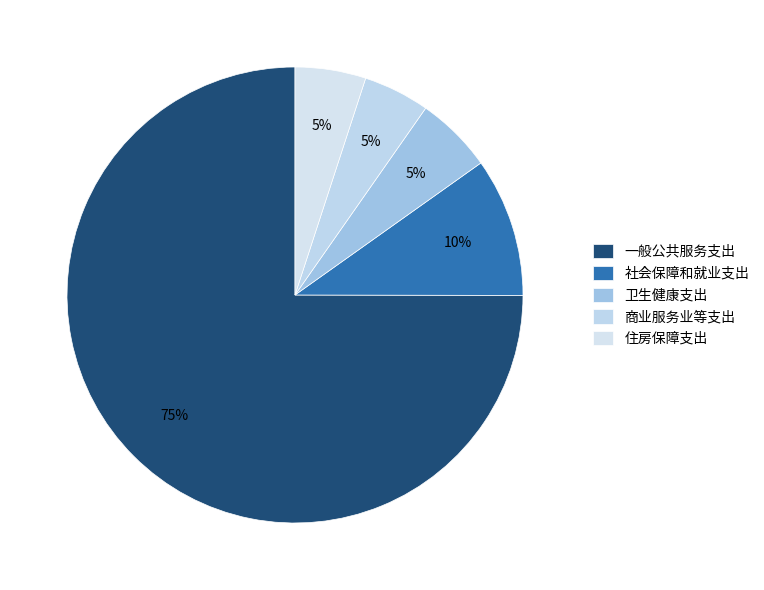

Count the number of slices in the pie.

5